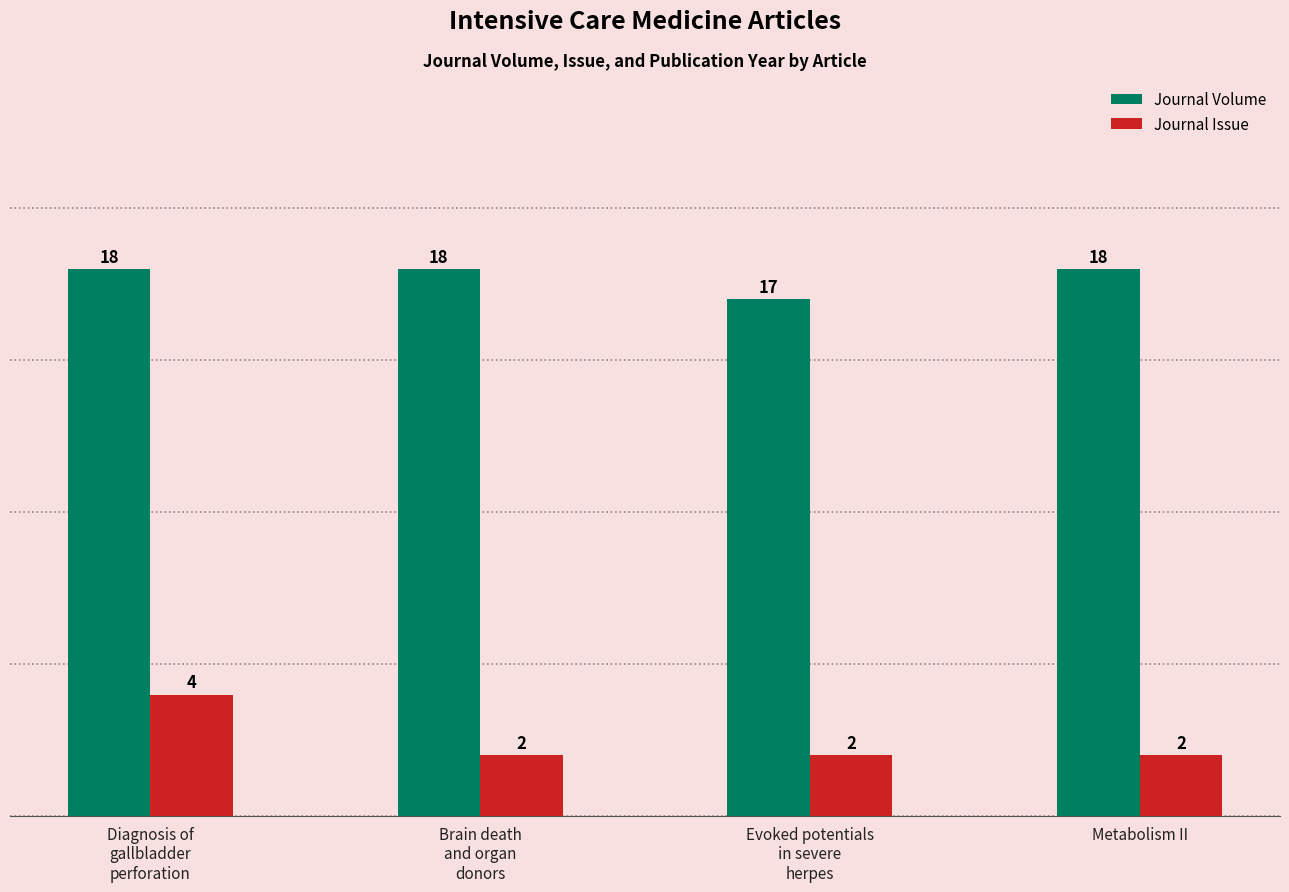

Are the bars horizontal?

No